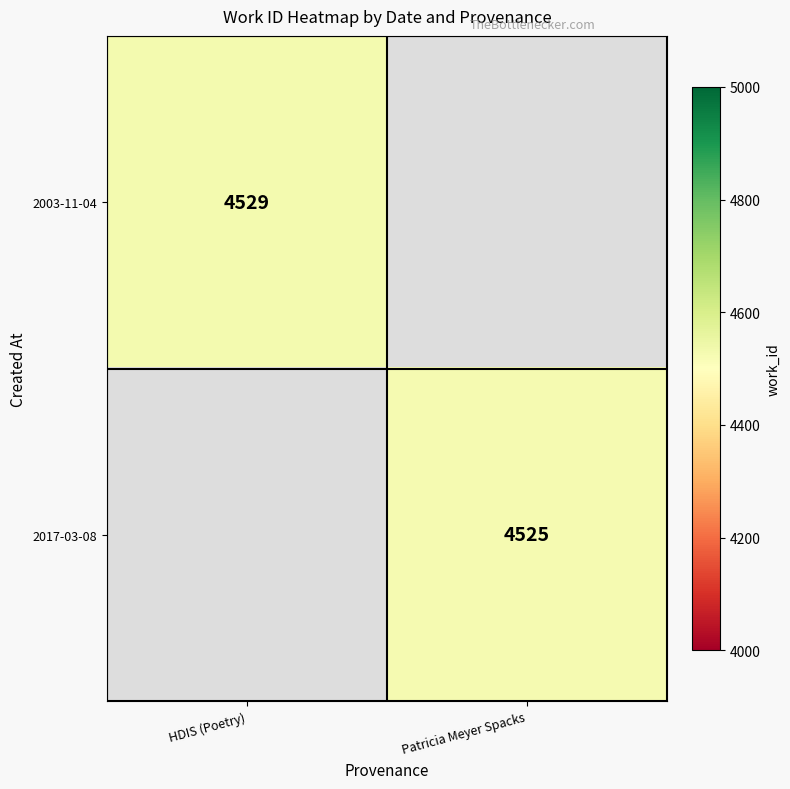

The value of 2017-03-08 at Patricia Meyer Spacks is 1020. True or false?

False